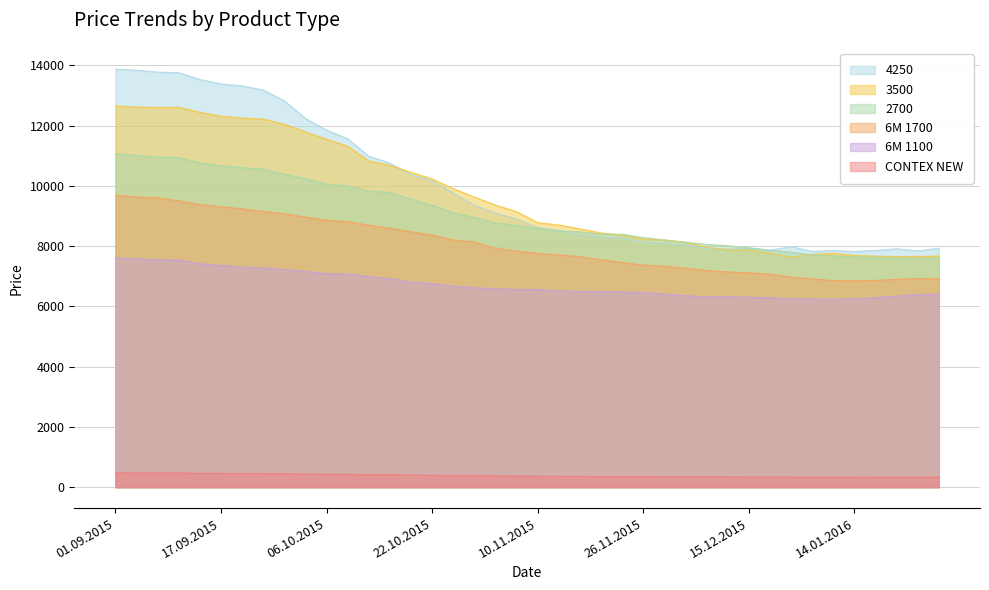

What is the sum of the 6M 1100 values at 28.01.2016 and 24.09.2015?

13689